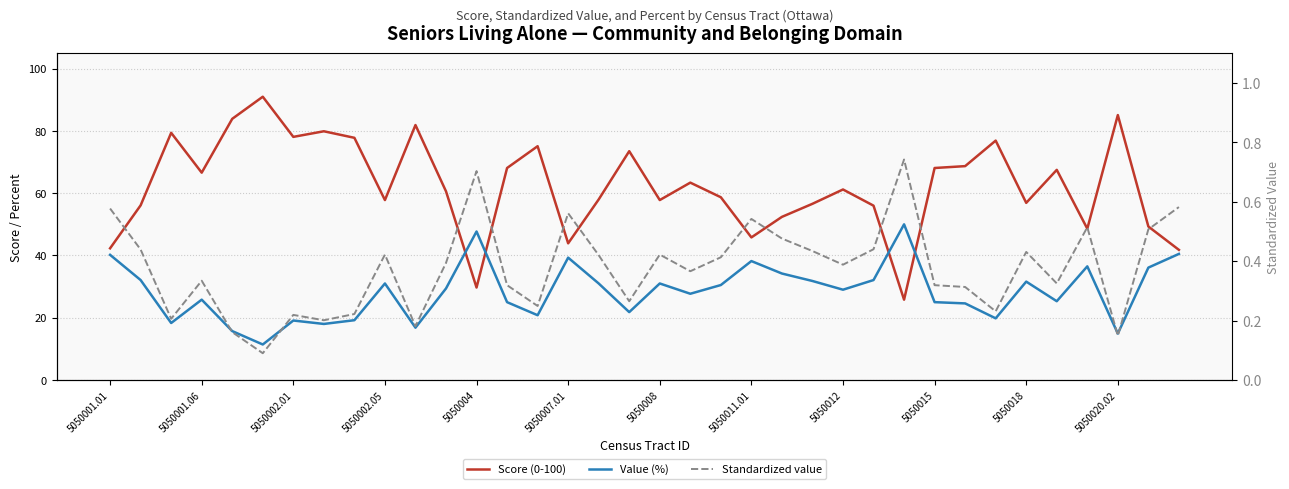

What is the difference between the maximum and second lowest values in the Value (%) series?

35.1